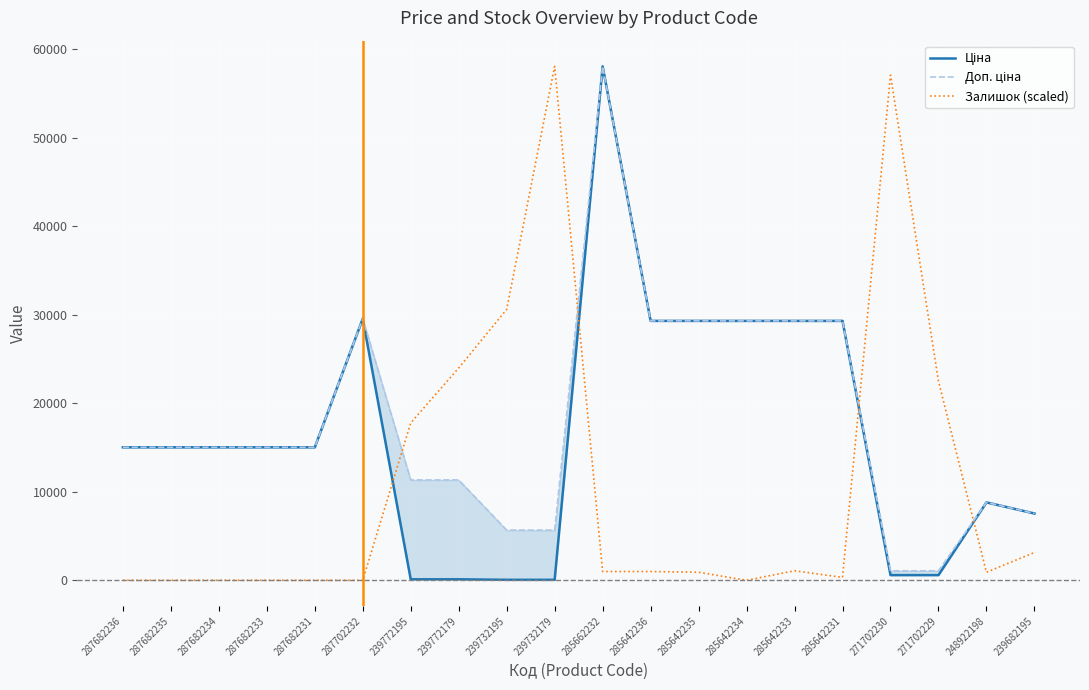

The value of Ціна at 248922198 is 14456.5. True or false?

False